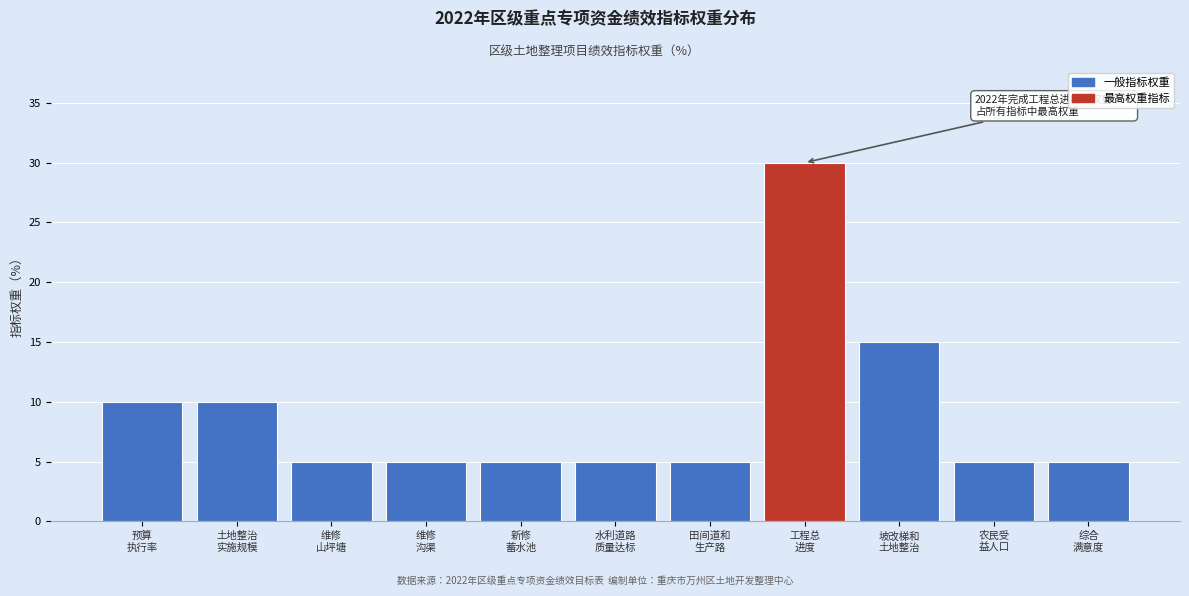

Reading left to right, what are all the values shown in this chart?

10	10	5	5	5	5	5	30	15	5	5